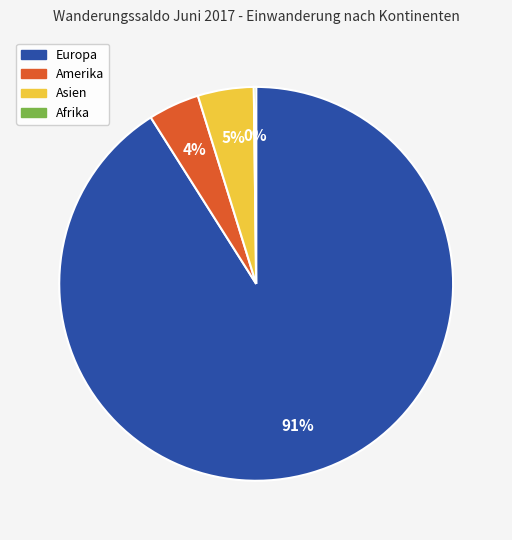

To the nearest percent, what portion does Europa represent?

91%